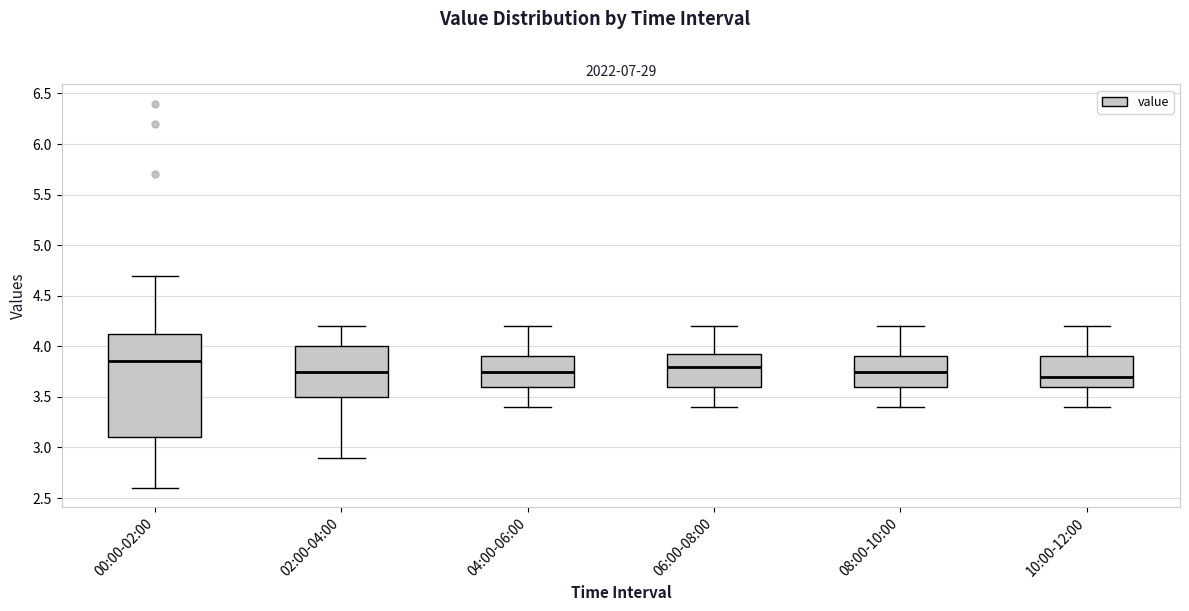

Where does the upper whisker of the box for 04:00-06:00 end on the y-axis? The values are not printed on the chart, so give them approximately, as read against the axis.

4.20